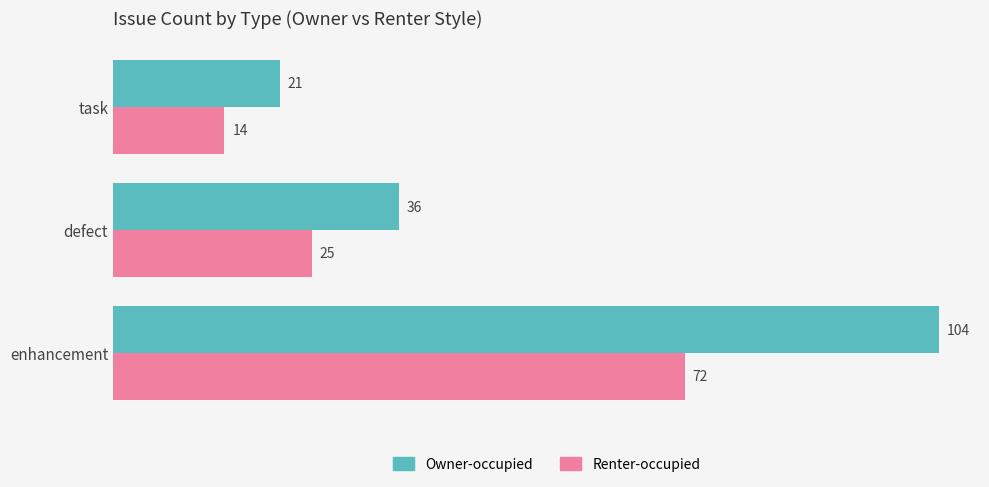

Which series has the largest range (max minus min)?

Owner-occupied